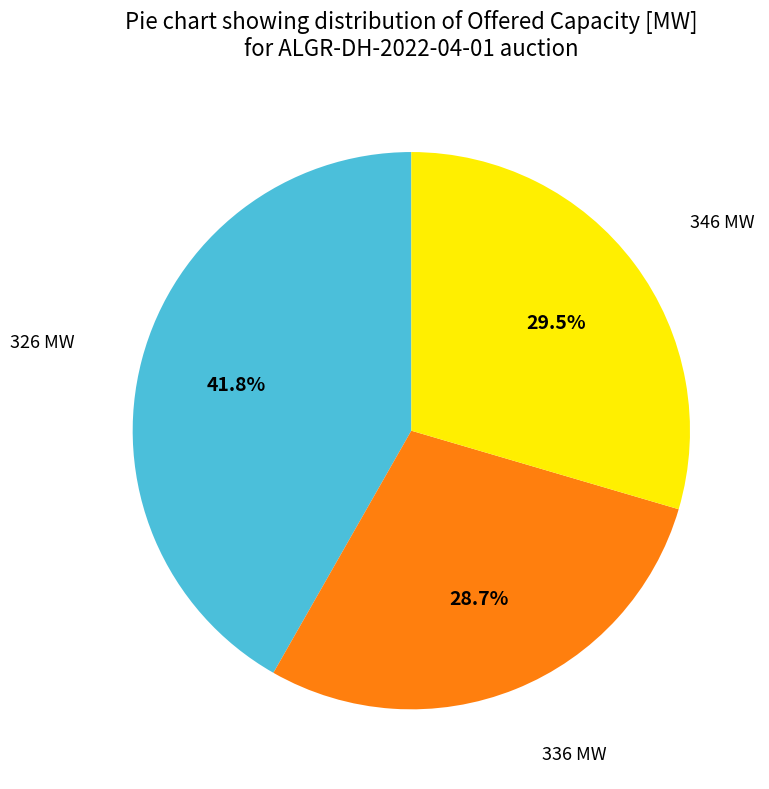

Is there a majority slice in this chart?

No